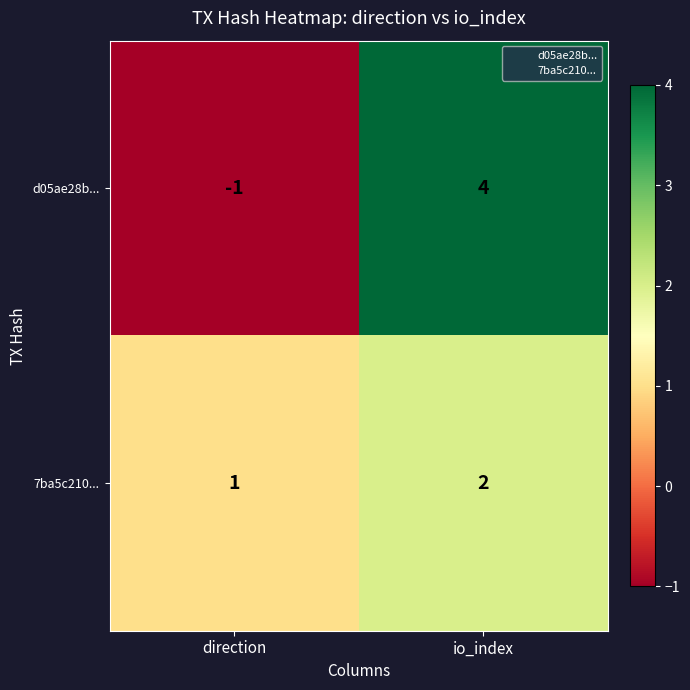

At which category does the chart reach its minimum across all series?

direction